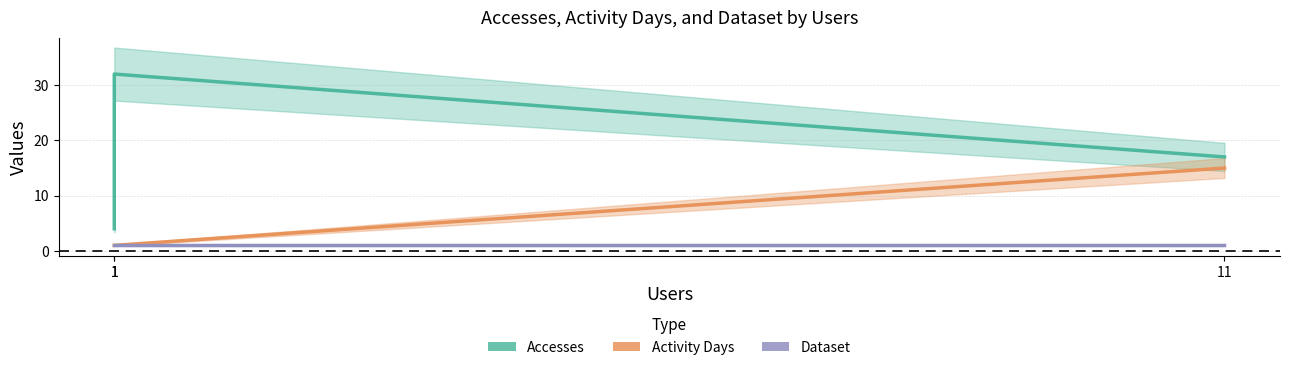

What is the value of the Dataset point at the 2nd from the left?

1